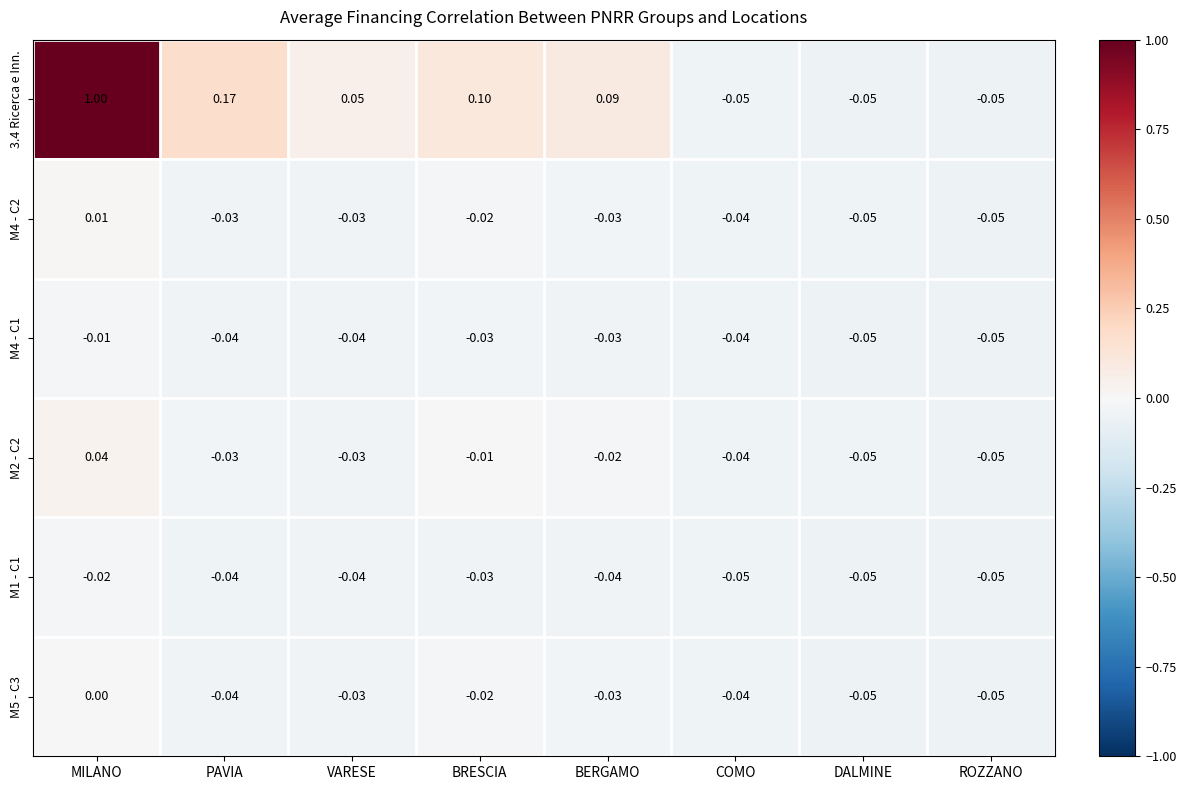

Where is M4 - C2 nearest to the value 0?

MILANO